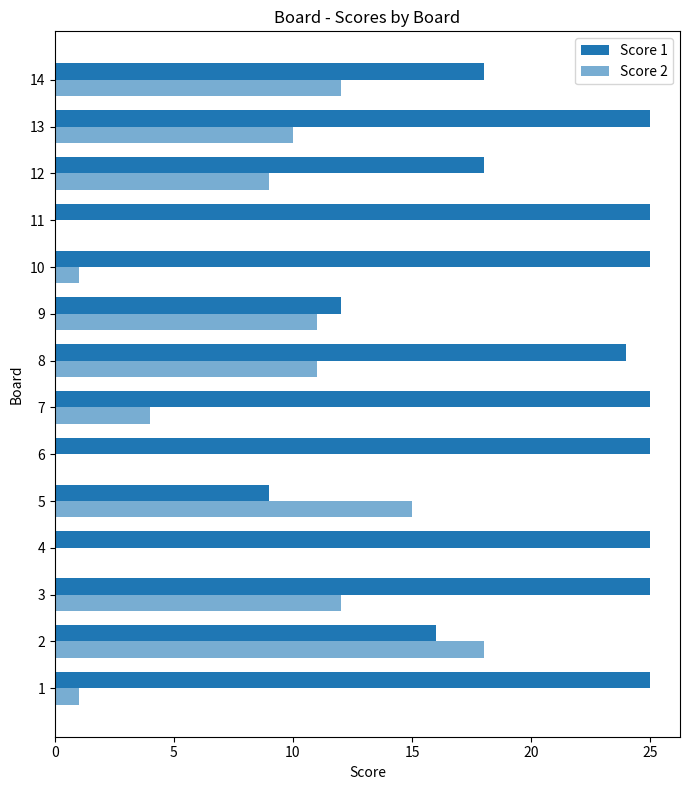

How many categories are shown in the chart?

14